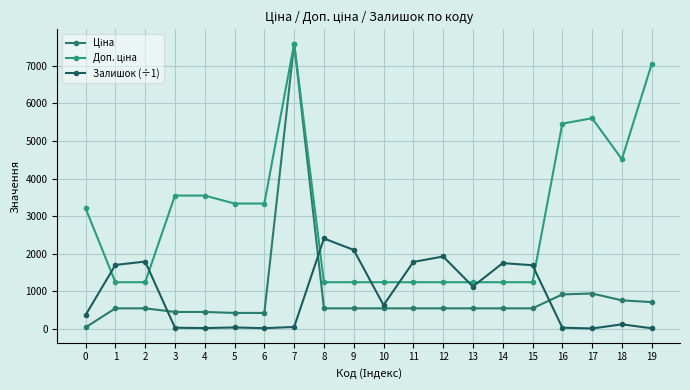

Does the chart display data point markers on the line(s)?

Yes